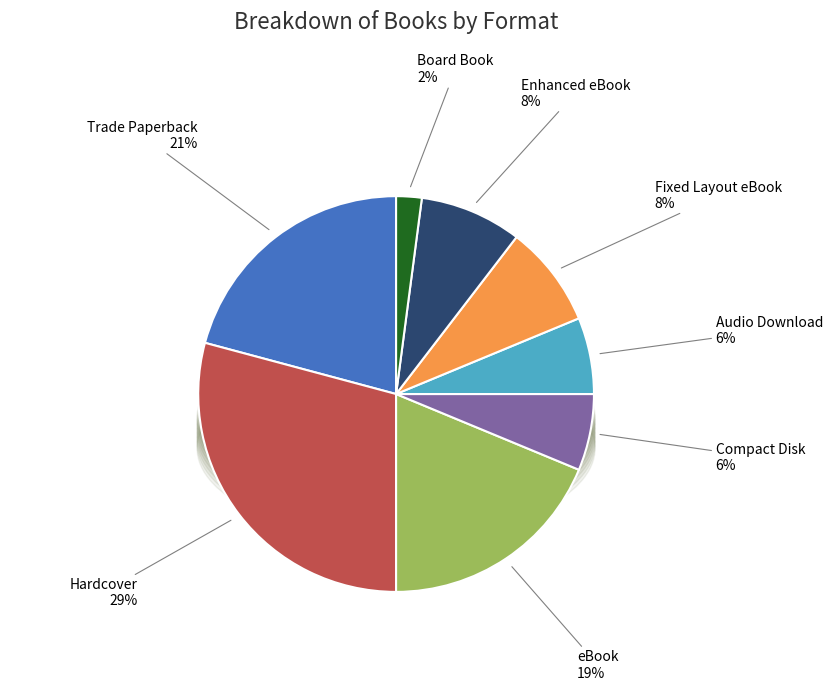

Approximately how many times larger is the value at Board Book compared to Compact Disk?

0.3